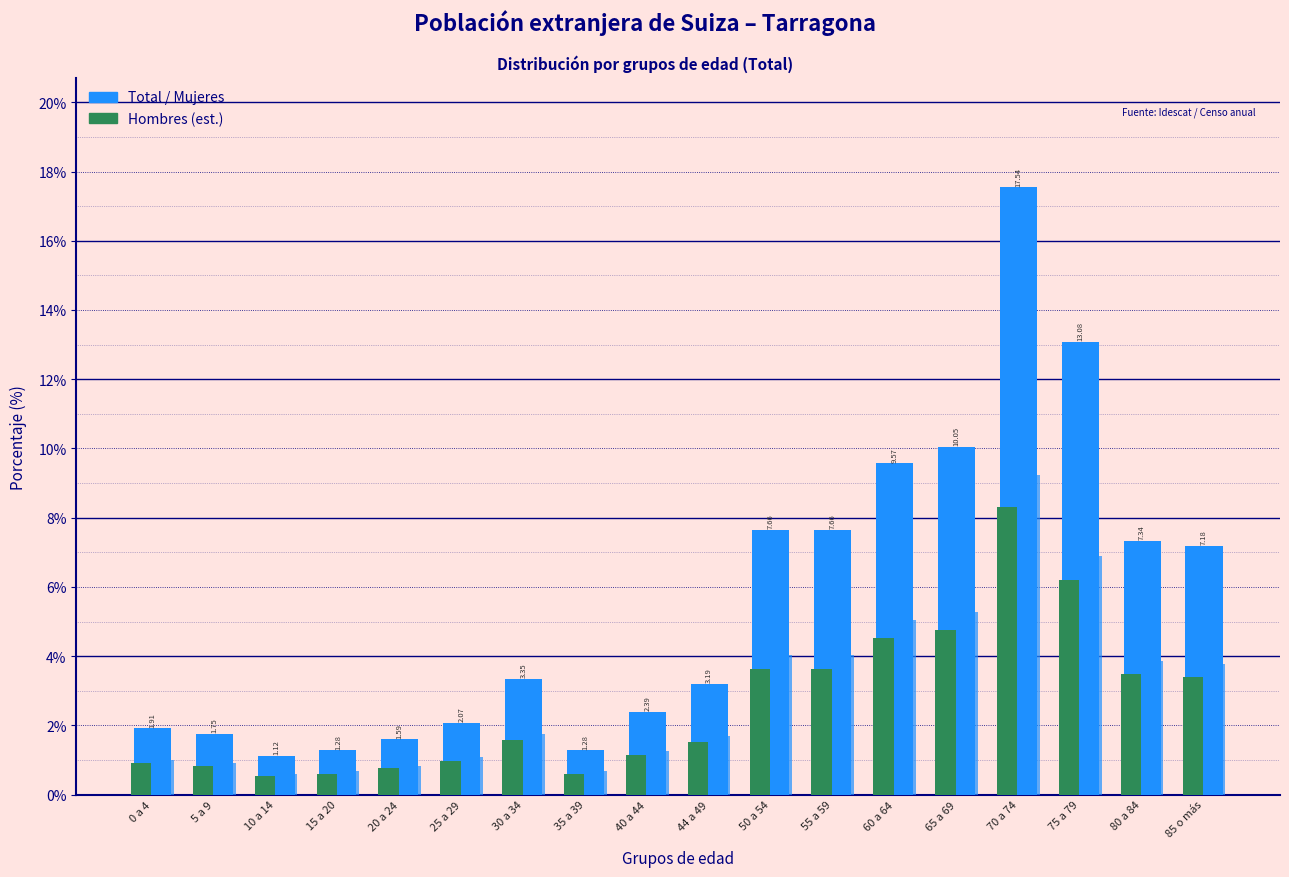

Does the chart contain any negative values?

No